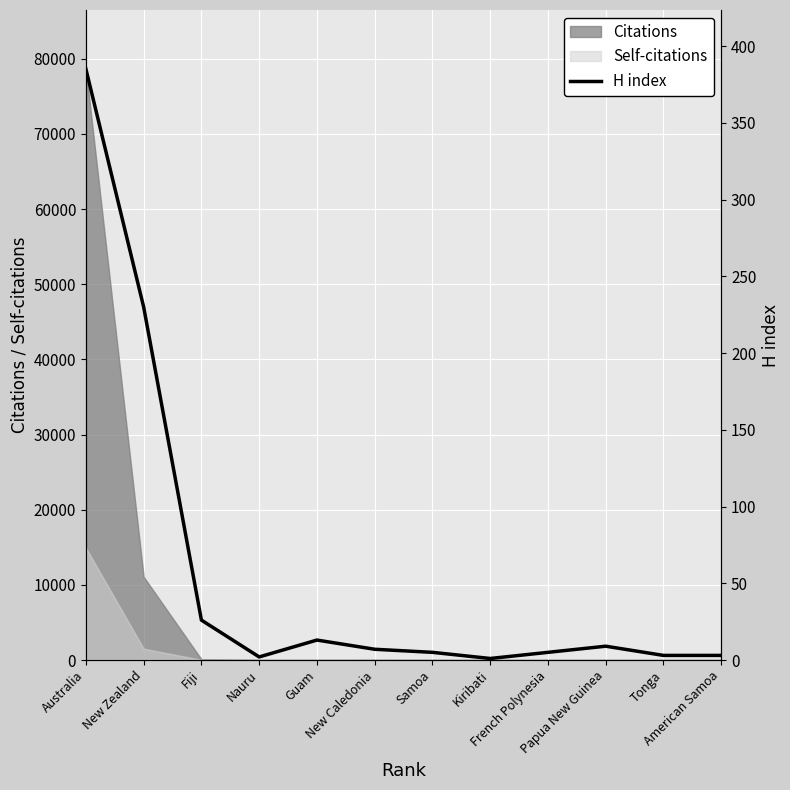

Reading left to right, extract all data points from this chart.

385	230	26	2	13	7	5	1	5	9	3	3